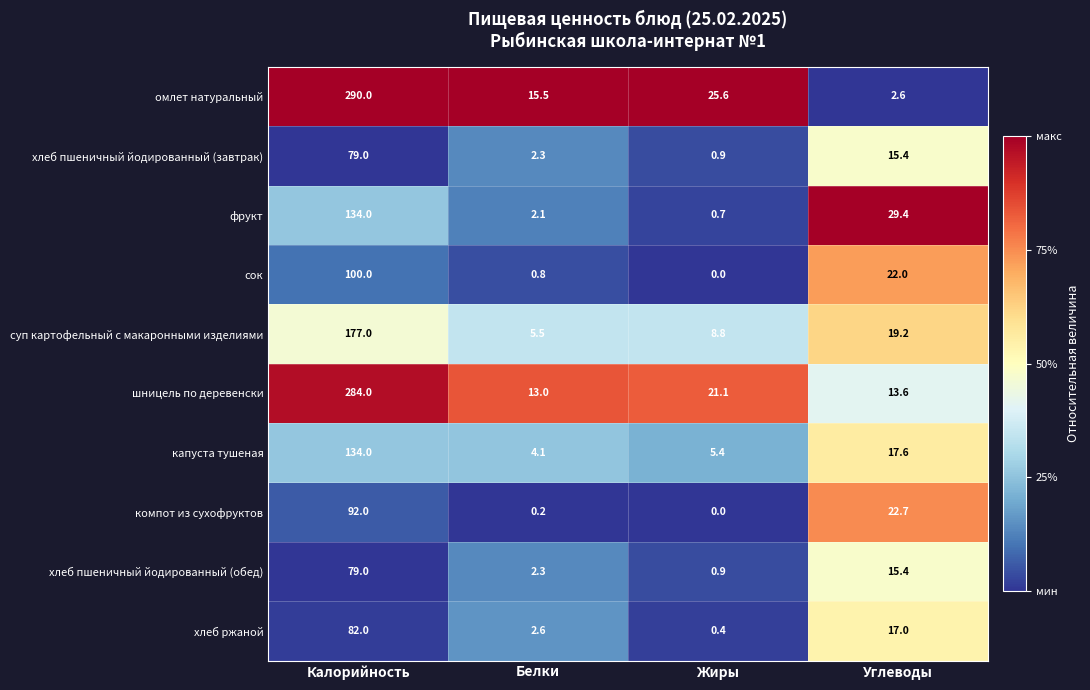

How many values in the компот из сухофруктов series are below 22?

2